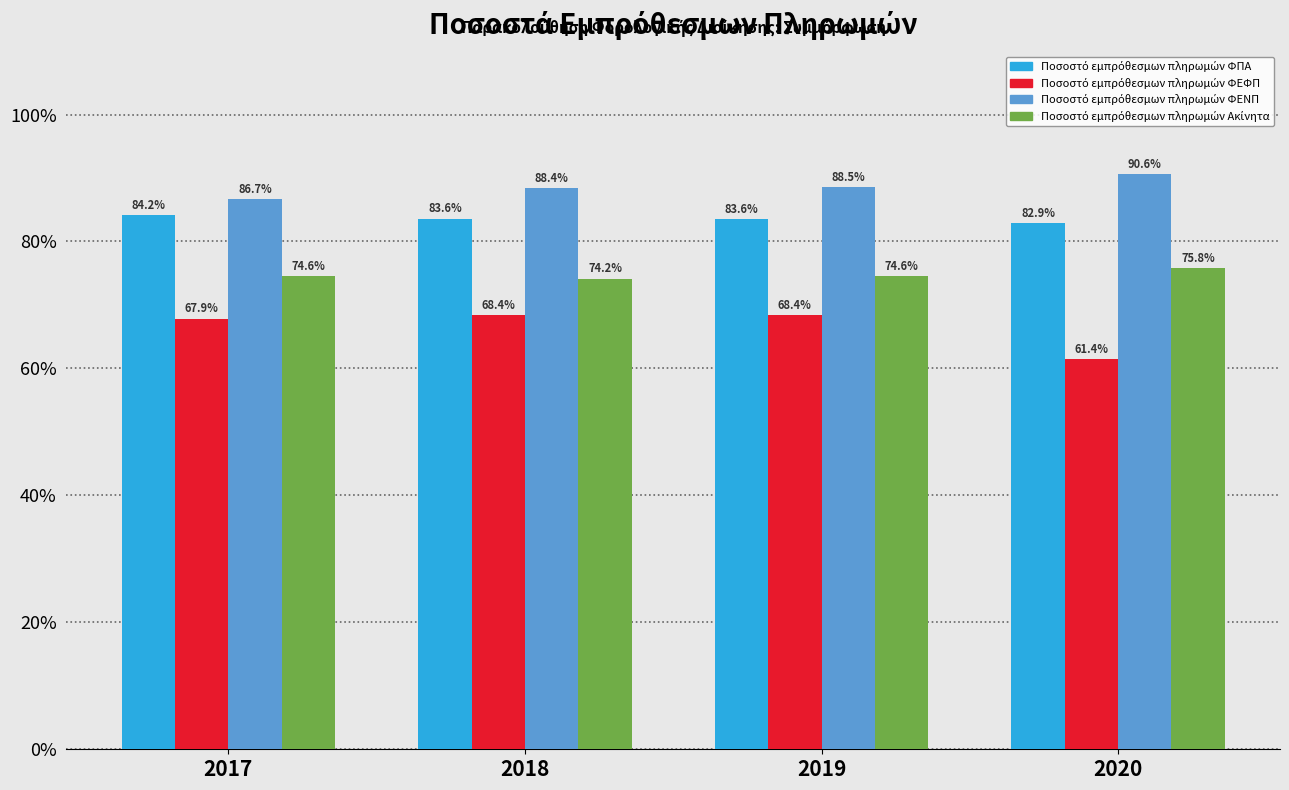

What is the spread (max minus min) of values at 2017?

18.8